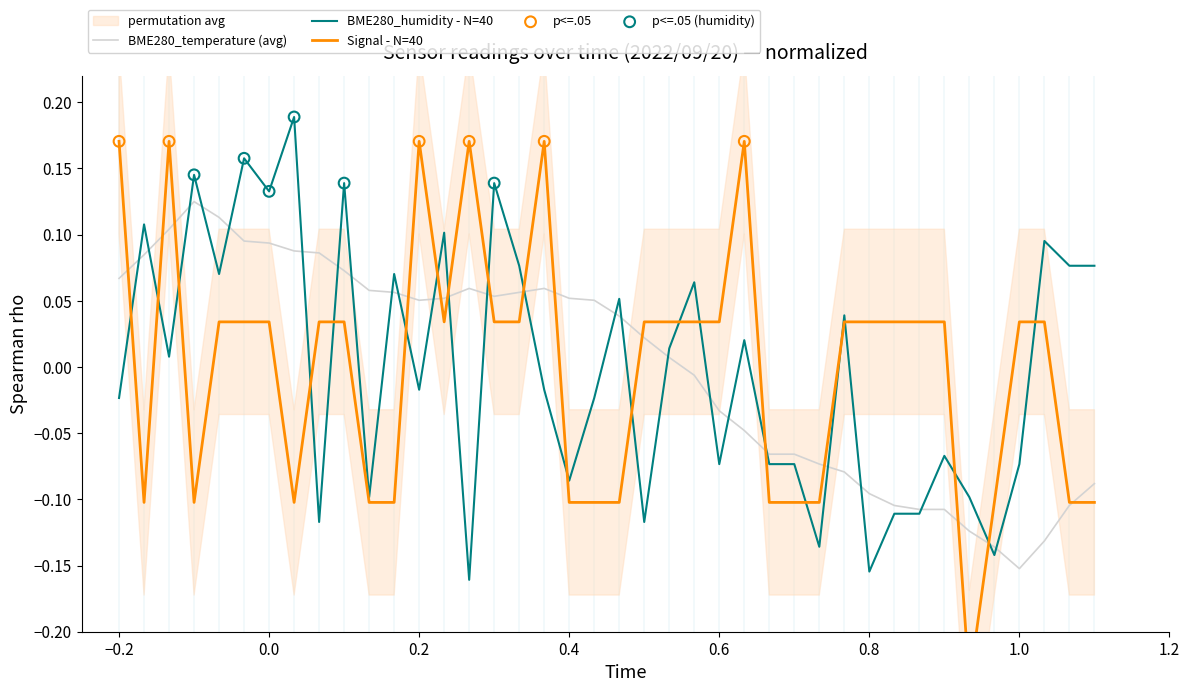

Where does the BME280_temperature (avg) series first go above 0?

−0.2